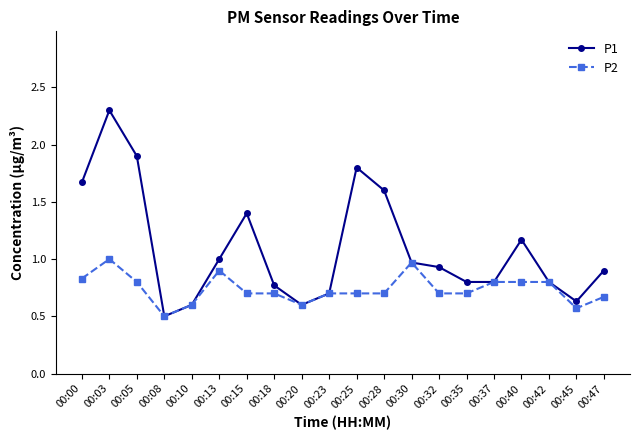

At which label is P2 closest to 0?

00:08